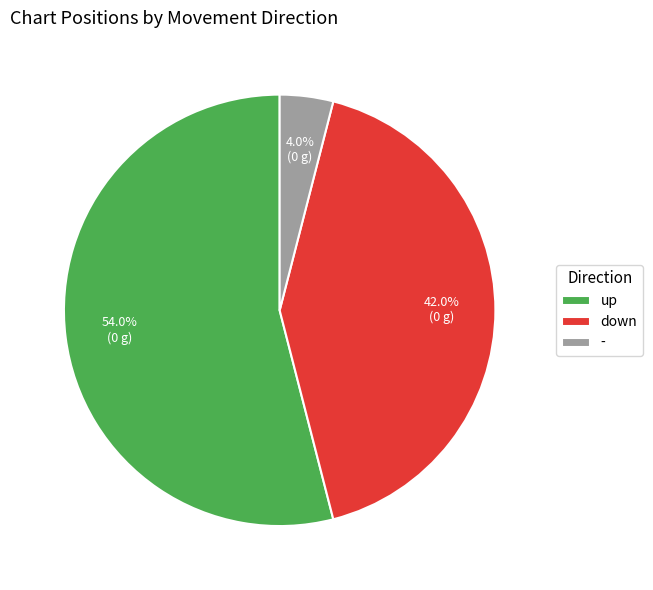

Is there a majority slice in this chart?

Yes